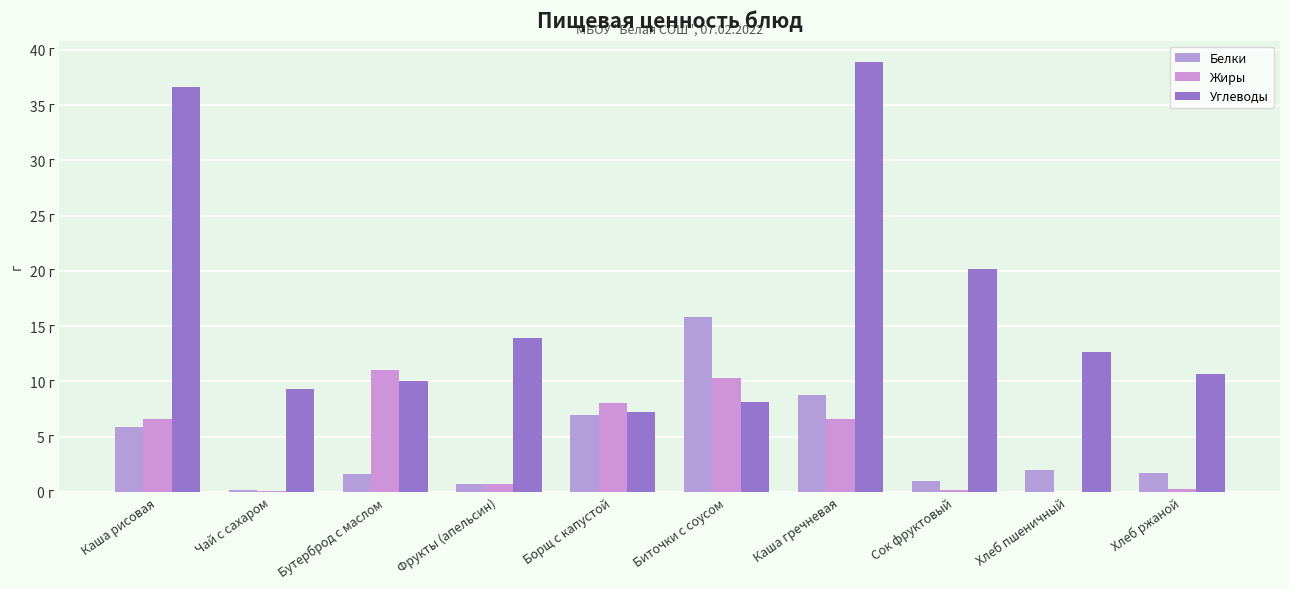

What position from the left is Борщ с капустой?

5